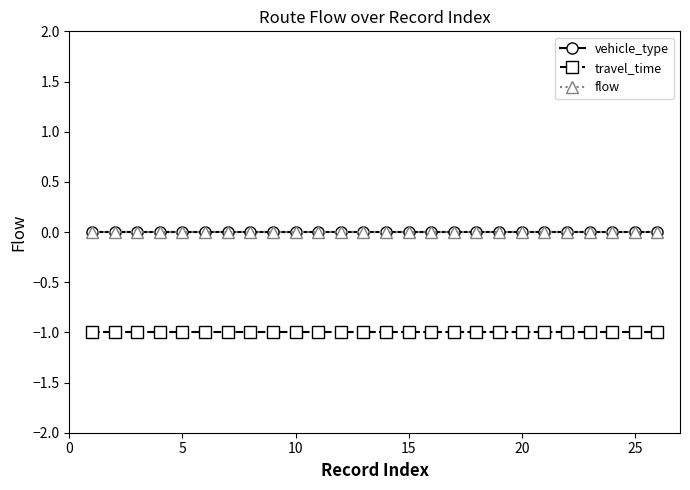

Which series has the largest range (max minus min)?

vehicle_type